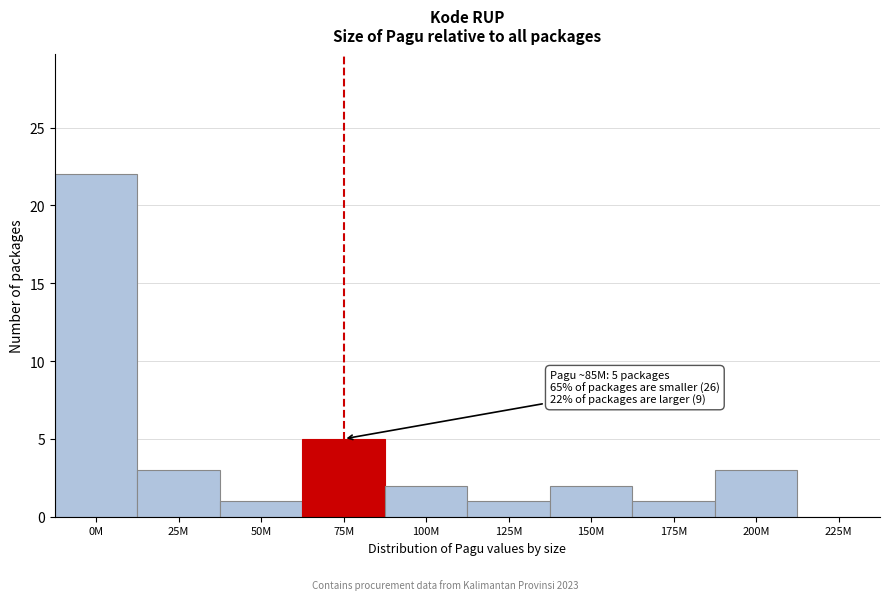

Reading right to left, list all the values displayed in this chart.

225M=0	200M=3	175M=1	150M=2	125M=1	100M=2	75M=5	50M=1	25M=3	0M=22